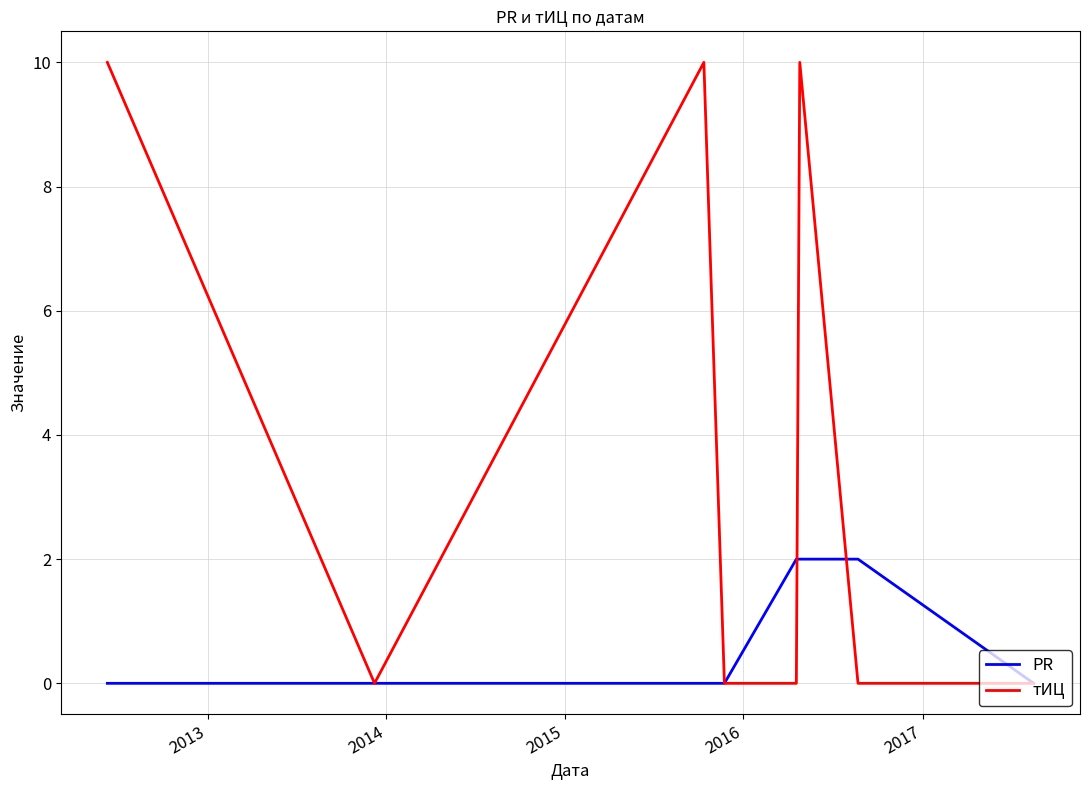

Rank the series by their maximum value, from highest to lowest.

тИЦ, PR